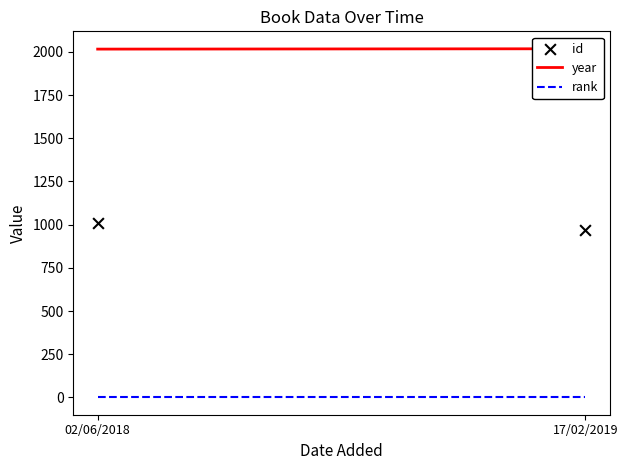

What is the range of Y values (max minus min)?

35